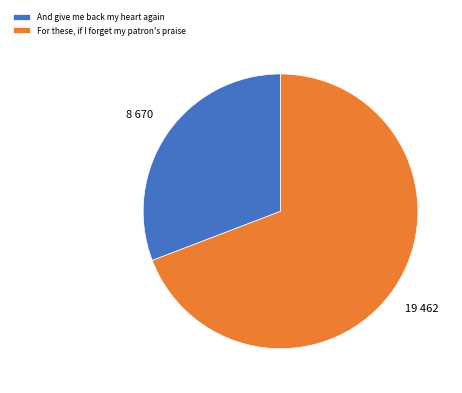

Which slice is the largest?

For these, if I forget my patron's praise